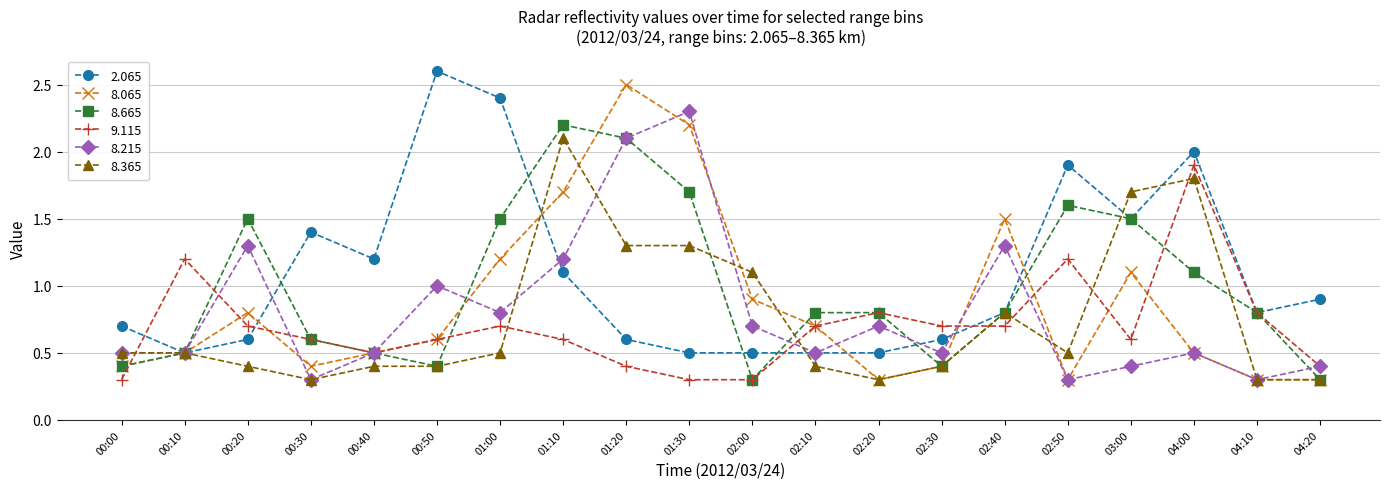

What is the value of the 8.215 point at the 11th from the left?

0.7